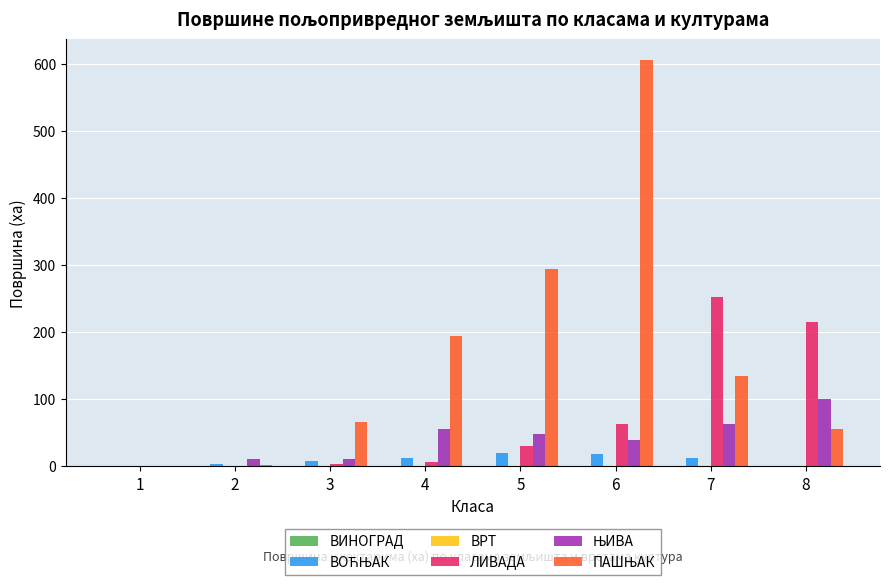

Between 3 and 8, which series saw the biggest shift?

ЛИВАДА